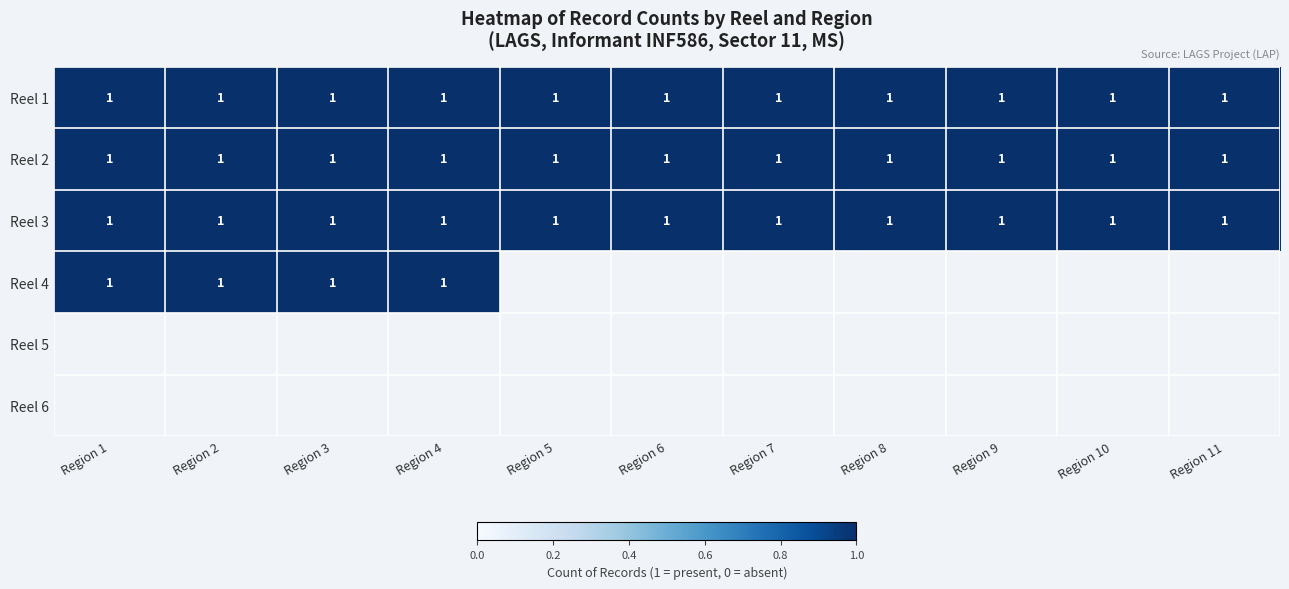

At how many categories does at least one series exceed 0?

11